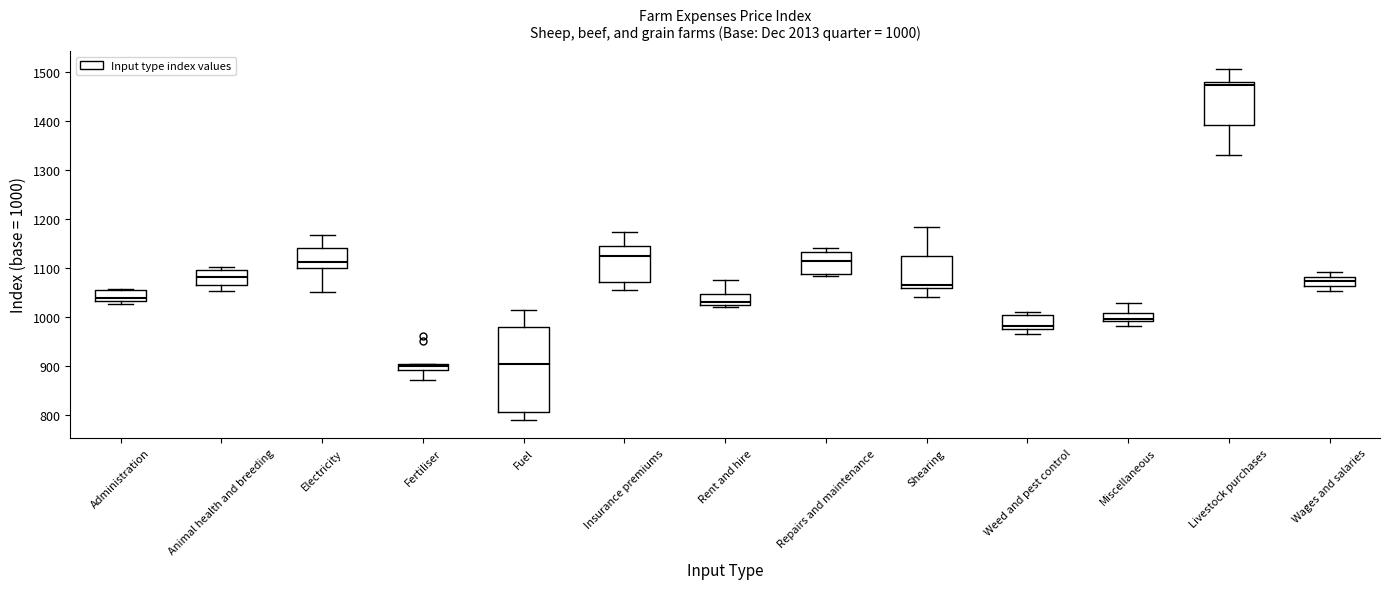

Which box is the tallest, from its lower edge to its upper edge?

Fuel